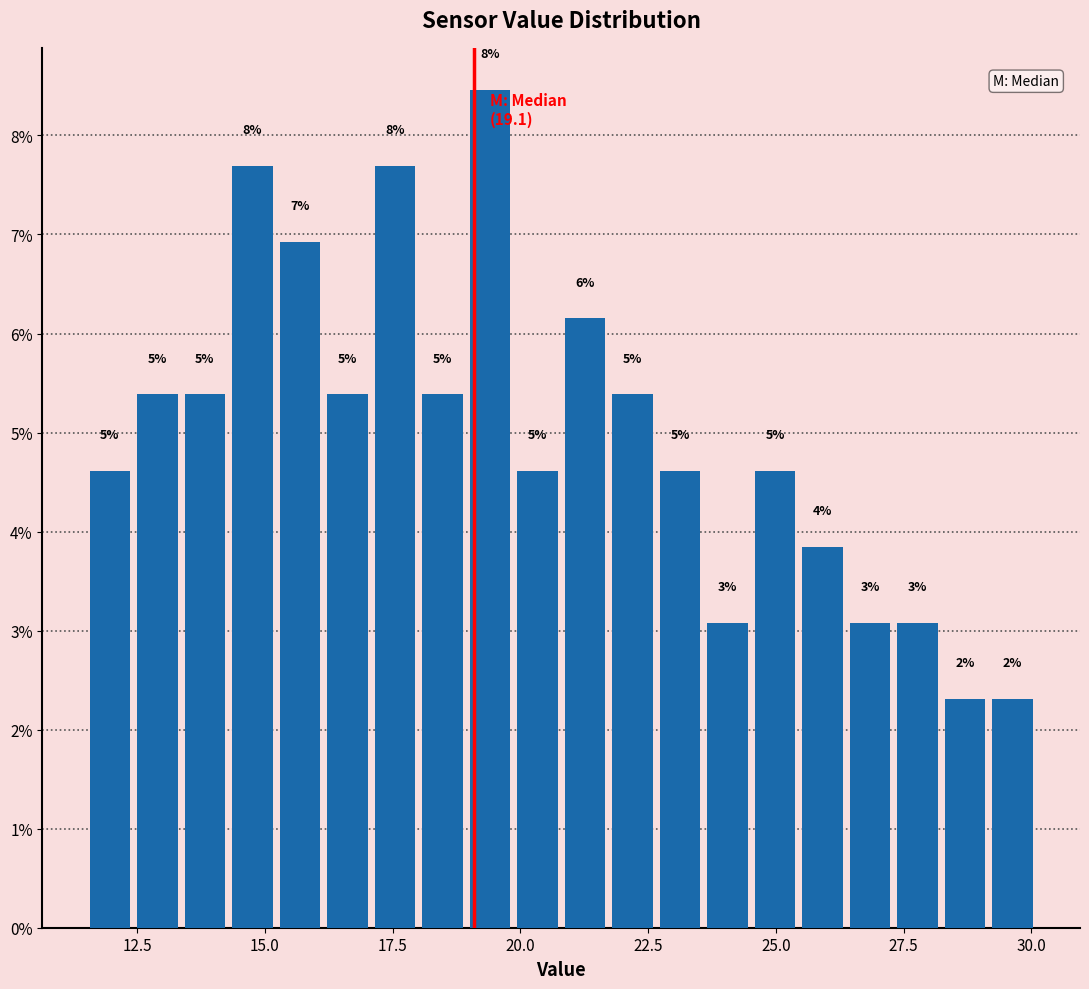

Around what value on the x-axis is the tallest bar? Give the approximate position of its centre, as read against the axis.

19.5